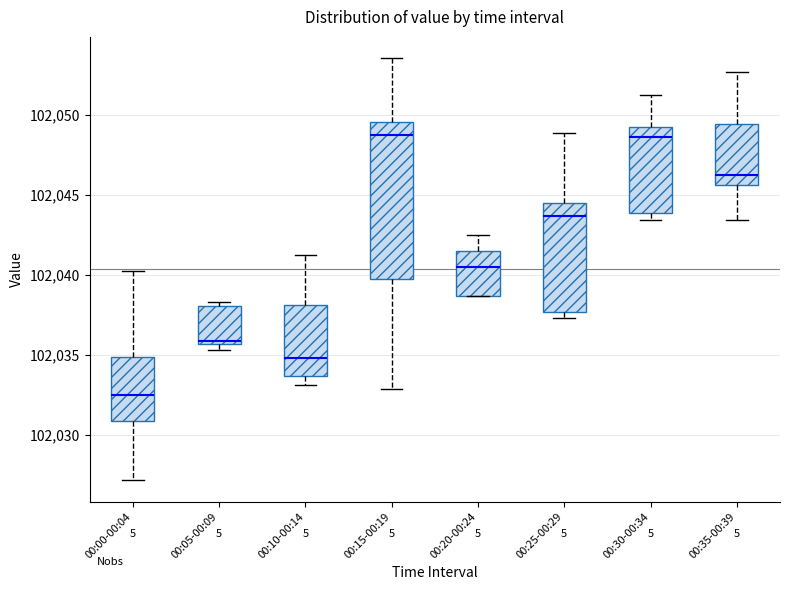

Reading left to right, read every box against the y-axis: the position of its median line, the range the box covers, and the ends of its whiskers. The values are not printed on the chart, so give them approximately, as read against the axis.

00:00-00:04: median 102032.5, box 102031.0 to 102035.0, whiskers 102027.0 to 102040.5
00:05-00:09: median 102036.0, box 102035.5 to 102038.0, whiskers 102035.5 (just below the box's lower edge) to 102038.5
00:10-00:14: median 102035.0, box 102033.5 to 102038.0, whiskers 102033.0 to 102041.5
00:15-00:19: median 102049.0, box 102040.0 to 102049.5, whiskers 102033.0 to 102053.5
00:20-00:24: median 102040.5, box 102038.5 to 102041.5, whiskers 102038.5 to 102042.5
00:25-00:29: median 102043.5, box 102037.5 to 102044.5, whiskers 102037.5 (just below the box's lower edge) to 102049.0
00:30-00:34: median 102048.5, box 102044.0 to 102049.5, whiskers 102043.5 to 102051.0
00:35-00:39: median 102046.5, box 102045.5 to 102049.5, whiskers 102043.5 to 102052.5